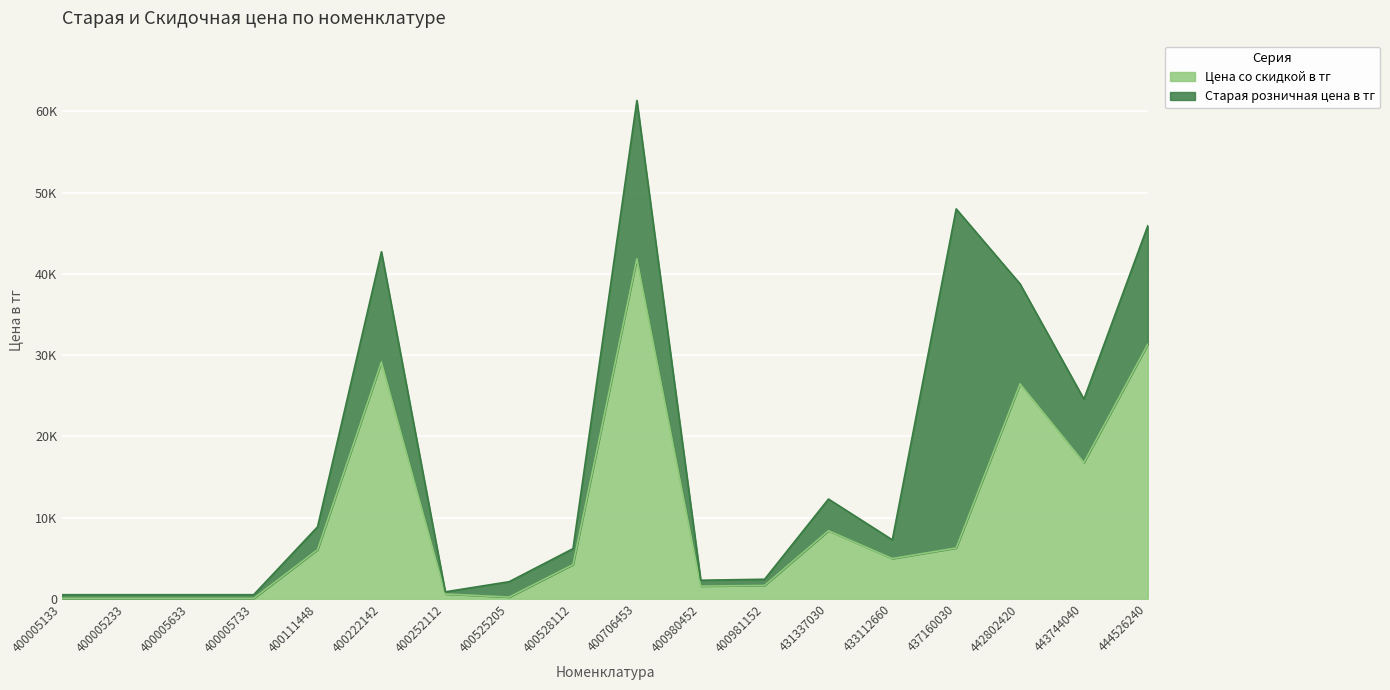

Rank the series by their average value, from lowest to highest.

Цена со скидкой в тг, Старая розничная цена в тг